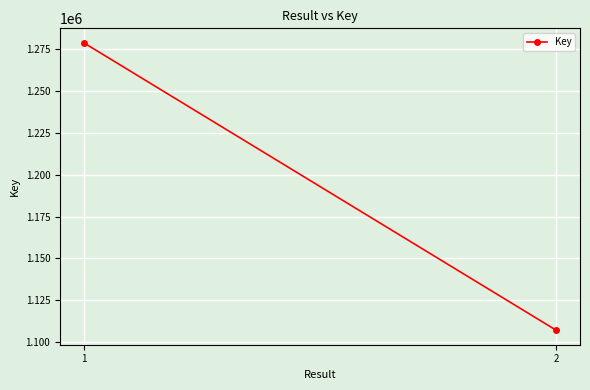

Rank the categories by value from highest to lowest.

1, 2